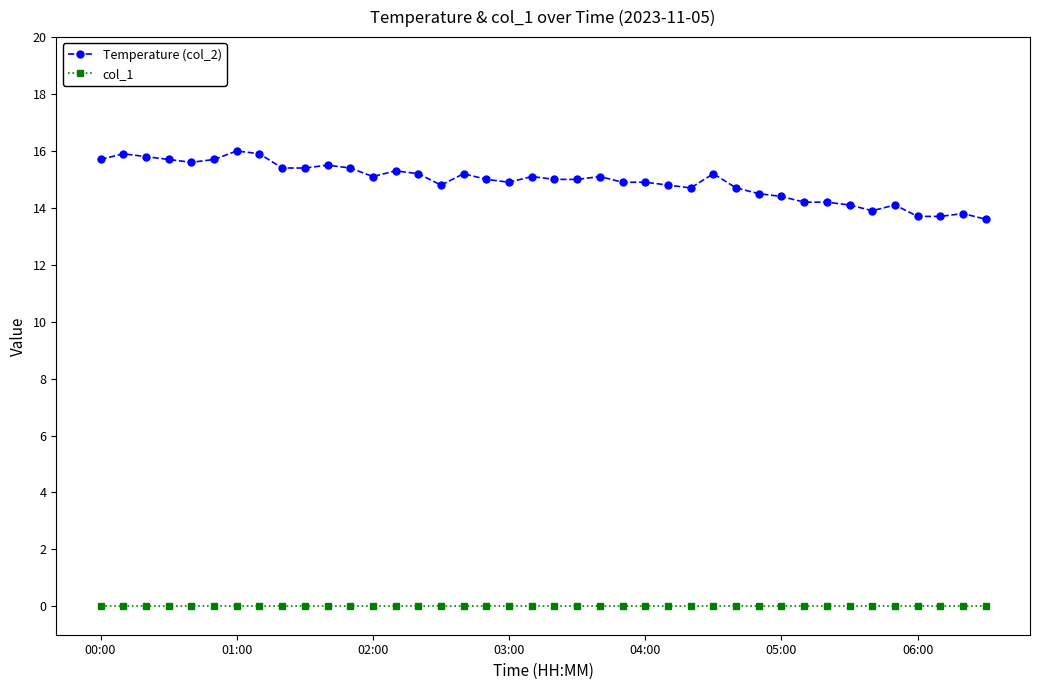

Is this an area chart (filled region under the line)?

No